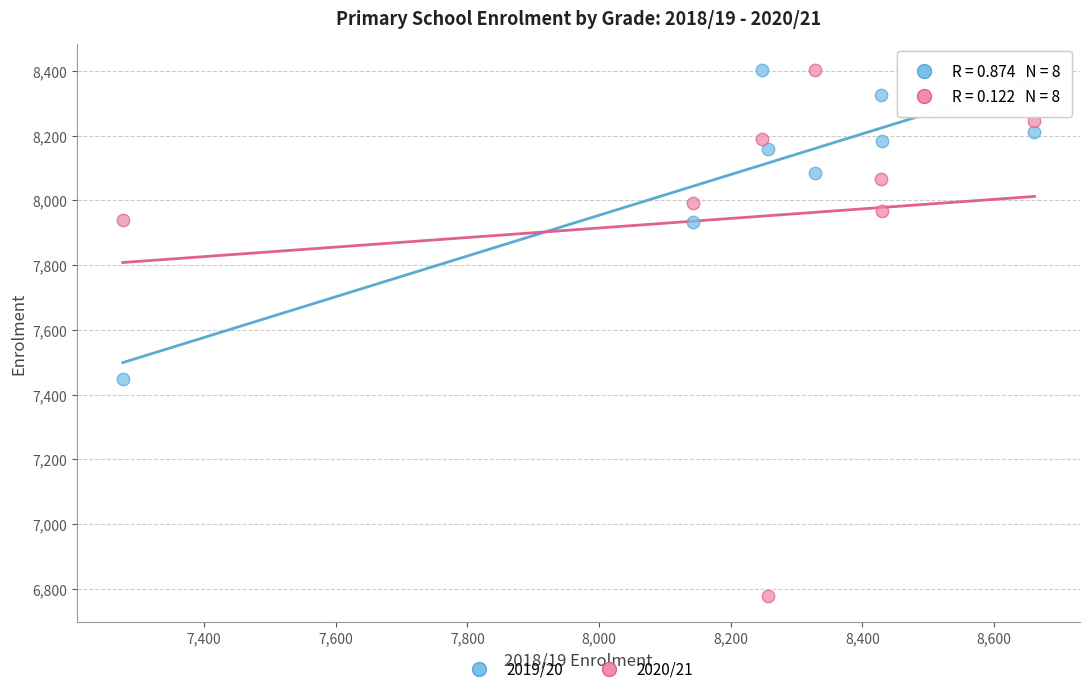

Which series has the widest spread of Y values?

2020/21